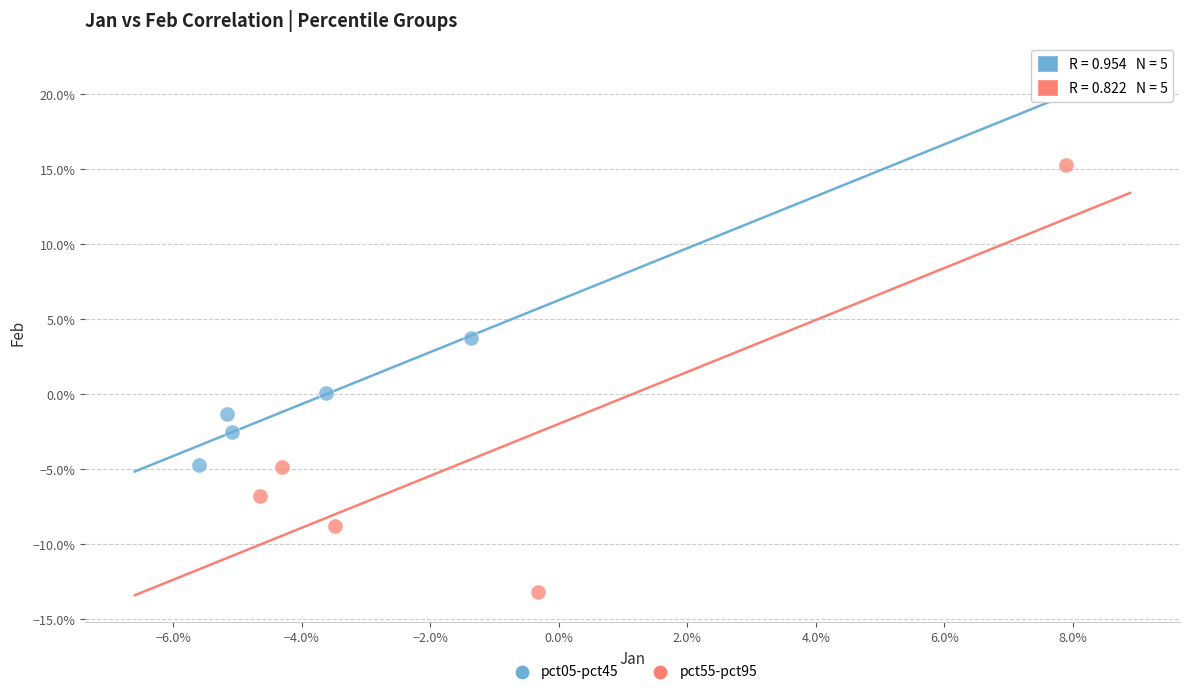

Which series contains the lowest Y value?

pct55-pct95